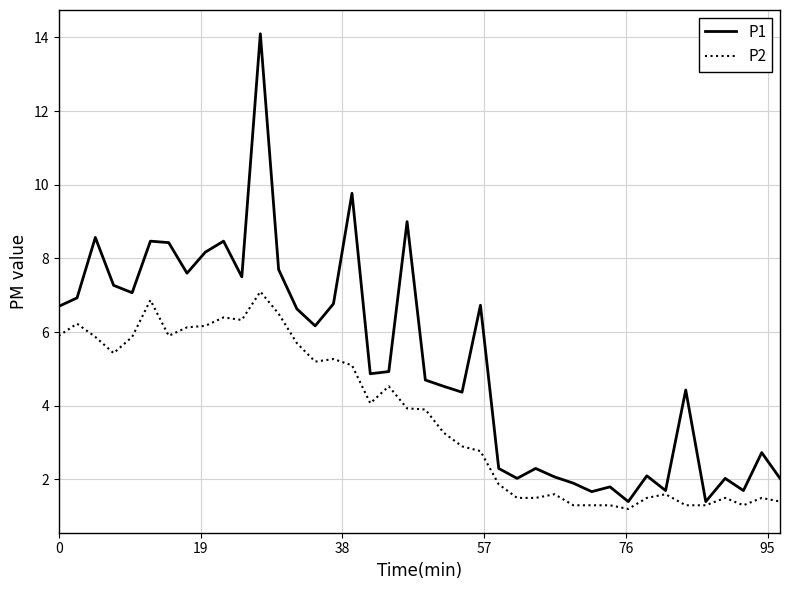

How many lines are shown in the chart?

2